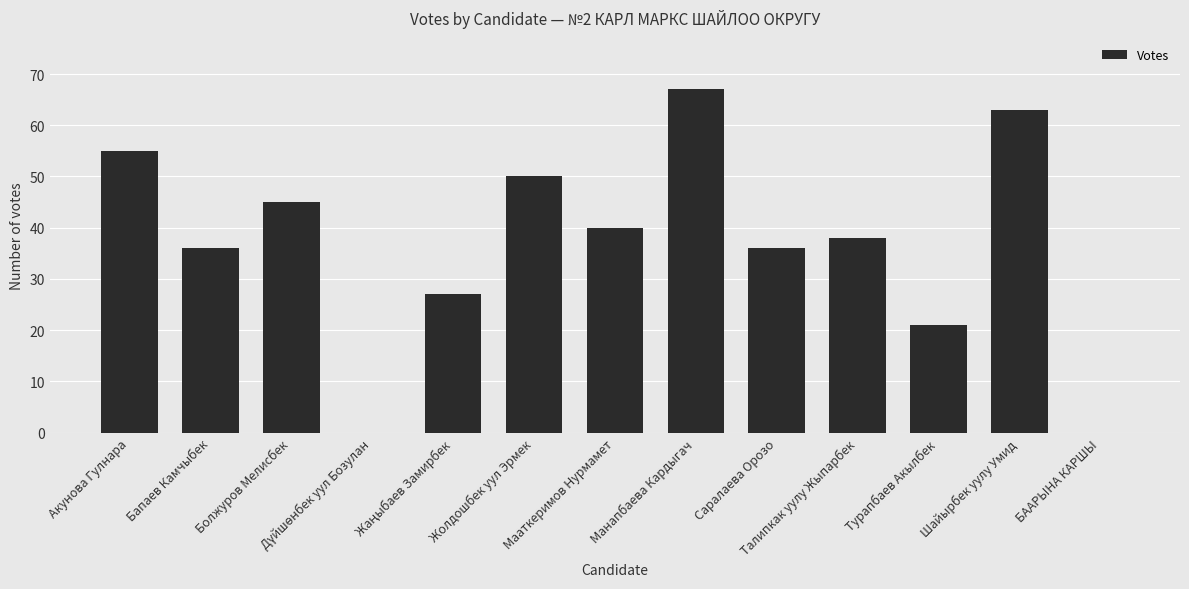

What is the sum of all values?

478